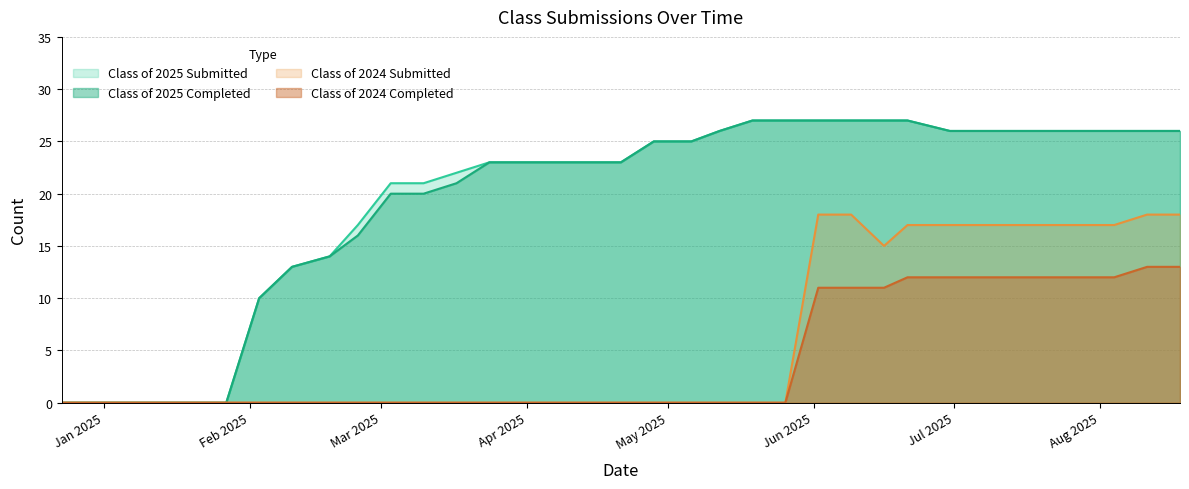

What is the maximum value shown in the chart?

27